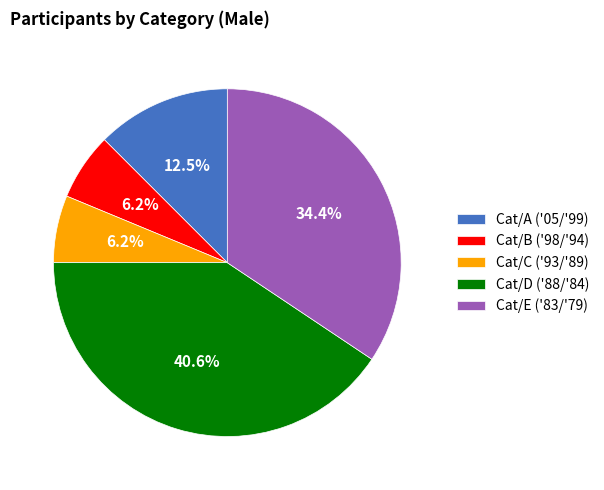

To the nearest percent, what percentage of the pie is Cat/B ('98/'94)?

6%